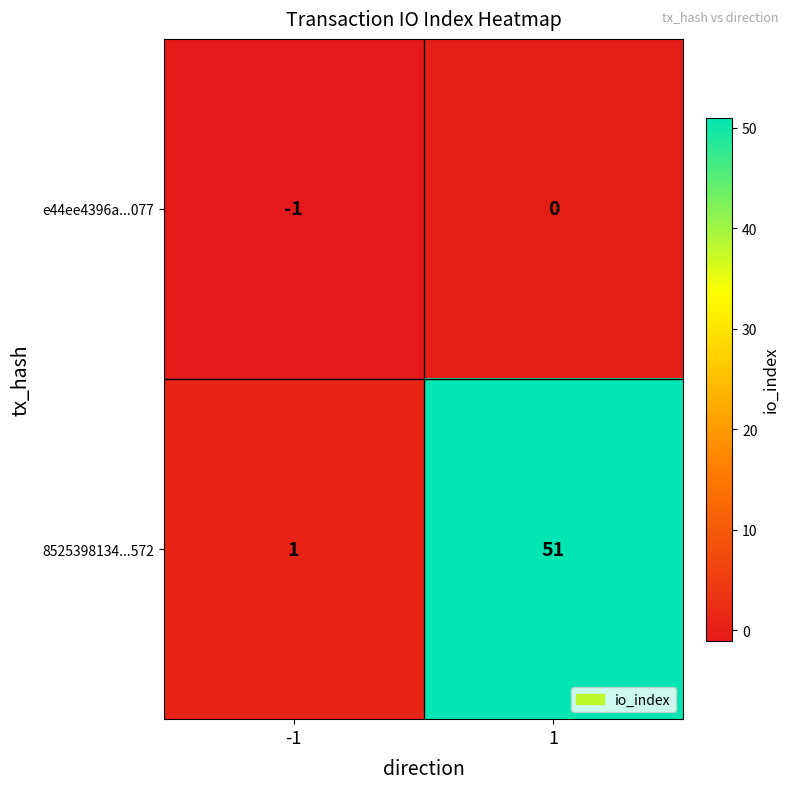

The value of e44ee4396a...077 at 1 is -1. True or false?

False